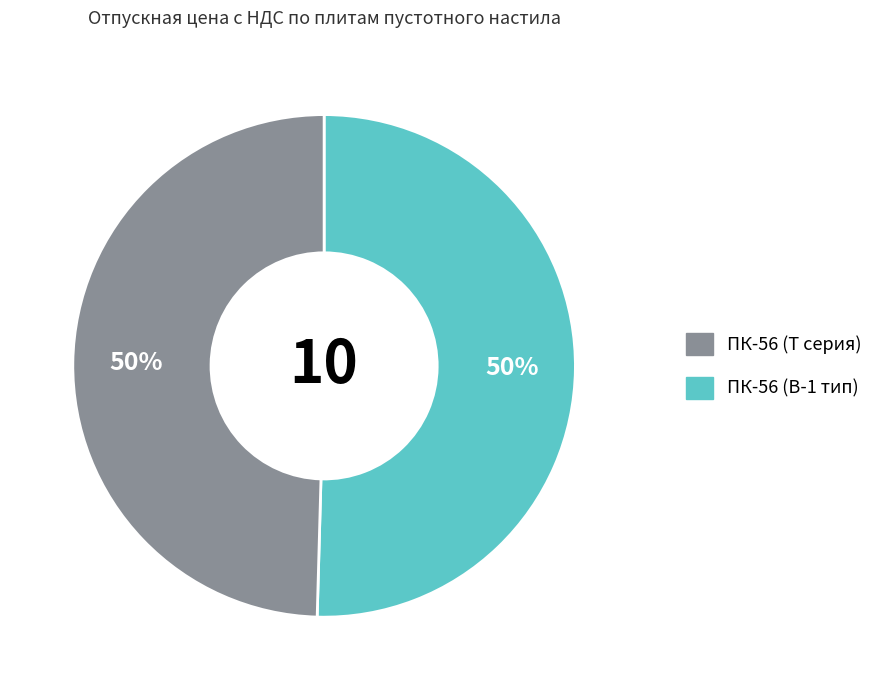

To the nearest percent, what is the average slice percentage?

50%